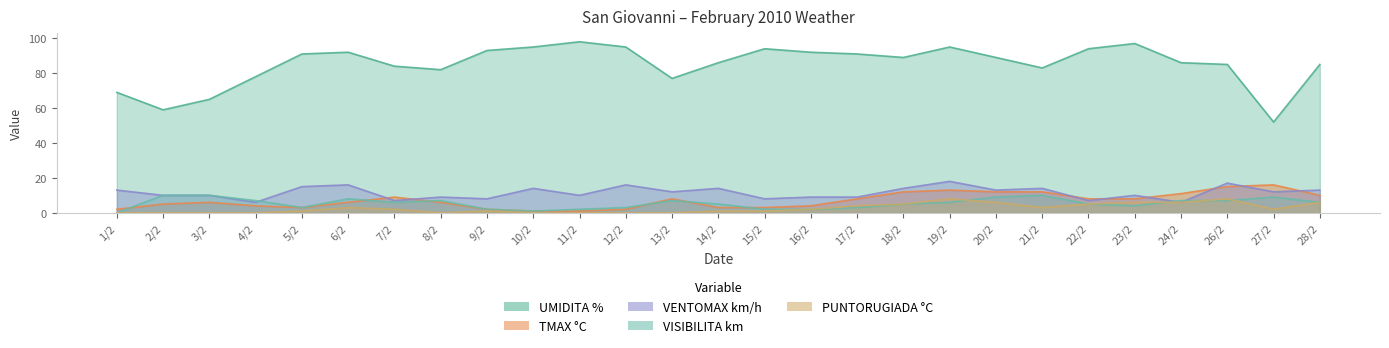

Reading left to right, what are all the values shown in this chart?

UMIDITA %: 1/2=69	2/2=59	3/2=65	4/2=78	5/2=91	6/2=92	7/2=84	8/2=82	9/2=93	10/2=95	11/2=98	12/2=95	13/2=77	14/2=86	15/2=94	16/2=92	17/2=91	18/2=89	19/2=95	20/2=89	21/2=83	22/2=94	23/2=97	24/2=86	26/2=85	27/2=52	28/2=85
TMAX °C: 1/2=2	2/2=5	3/2=6	4/2=4	5/2=3	6/2=6	7/2=9	8/2=6	9/2=2	10/2=1	11/2=1	12/2=2	13/2=8	14/2=3	15/2=3	16/2=4	17/2=8	18/2=12	19/2=13	20/2=12	21/2=12	22/2=8	23/2=8	24/2=11	26/2=15	27/2=16	28/2=10
VENTOMAX km/h: 1/2=13	2/2=10	3/2=10	4/2=6	5/2=15	6/2=16	7/2=7	8/2=9	9/2=8	10/2=14	11/2=10	12/2=16	13/2=12	14/2=14	15/2=8	16/2=9	17/2=9	18/2=14	19/2=18	20/2=13	21/2=14	22/2=7	23/2=10	24/2=6	26/2=17	27/2=12	28/2=13
VISIBILITA km: 1/2=0	2/2=10	3/2=10	4/2=7	5/2=3	6/2=8	7/2=6	8/2=7	9/2=2	10/2=1	11/2=2	12/2=3	13/2=7	14/2=5	15/2=2	16/2=2	17/2=3	18/2=5	19/2=6	20/2=9	21/2=10	22/2=5	23/2=4	24/2=7	26/2=7	27/2=9	28/2=6
PUNTORUGIADA °C: 1/2=0	2/2=0	3/2=0	4/2=0	5/2=1	6/2=3	7/2=2	8/2=0	9/2=1	10/2=0	11/2=0	12/2=0	13/2=0	14/2=1	15/2=1	16/2=2	17/2=4	18/2=5	19/2=8	20/2=6	21/2=3	22/2=5	23/2=6	24/2=6	26/2=8	27/2=2	28/2=6